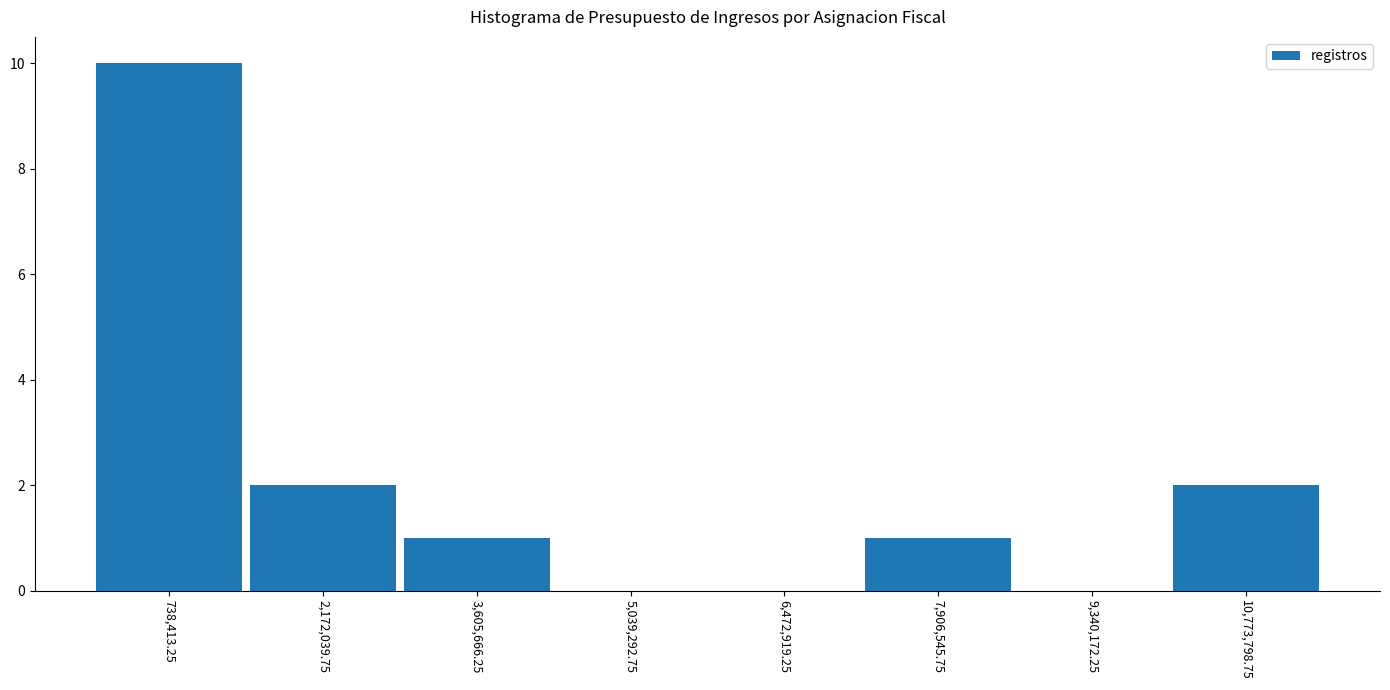

Over which range of the x-axis is the bar tallest?

0 to 1400000